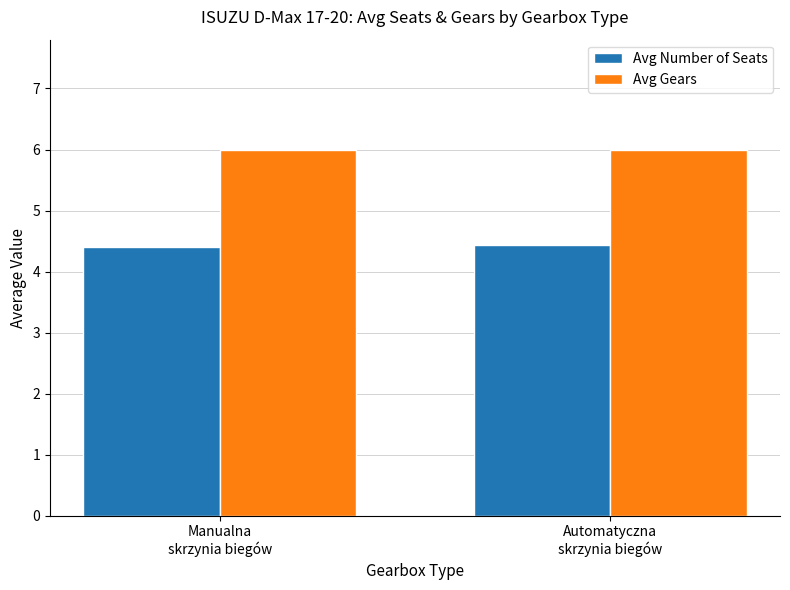

What is the highest value of the Avg Number of Seats series?

4.4